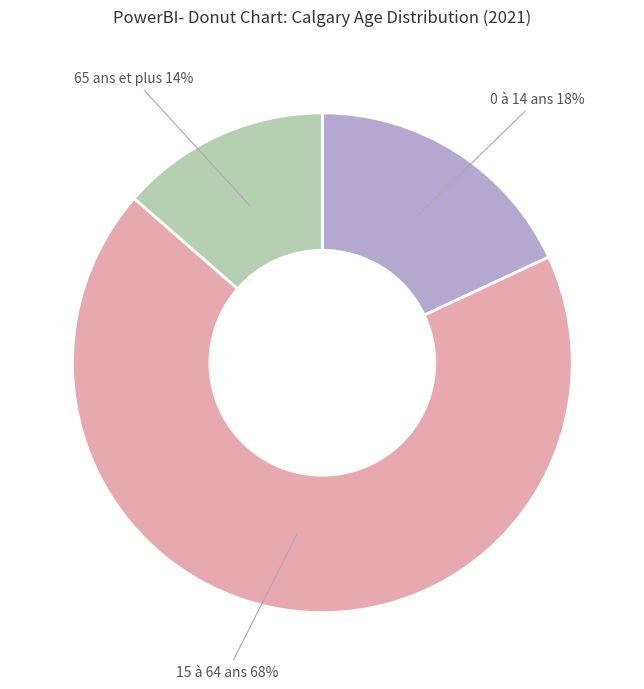

To the nearest percent, what is the average slice percentage?

33%